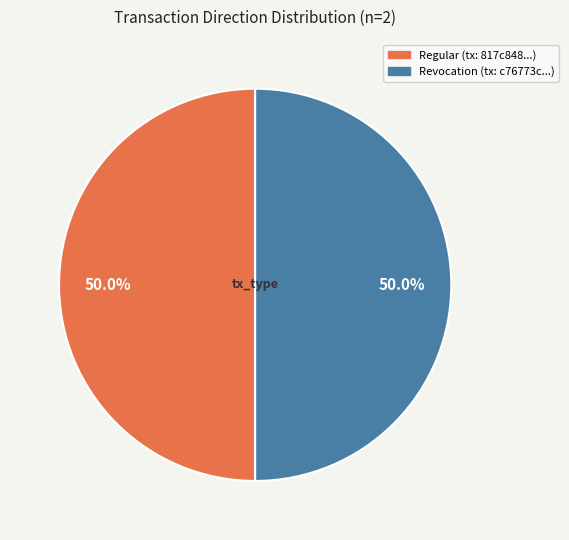

How many segments does this pie chart have?

2